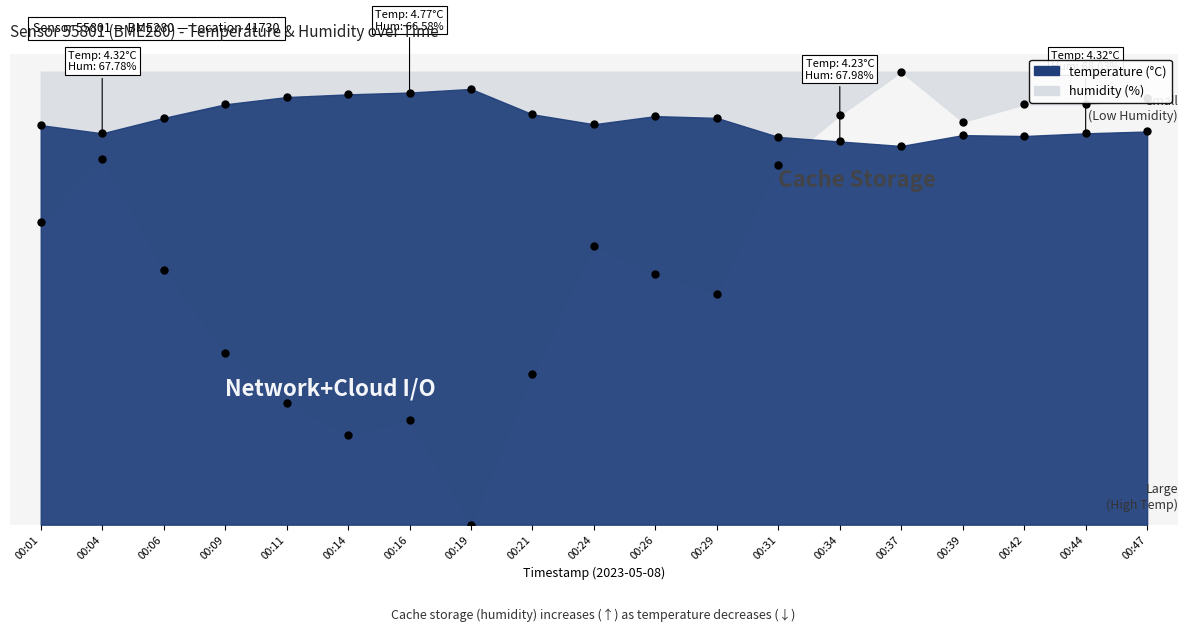

What is the highest value of the temperature series?

4.8